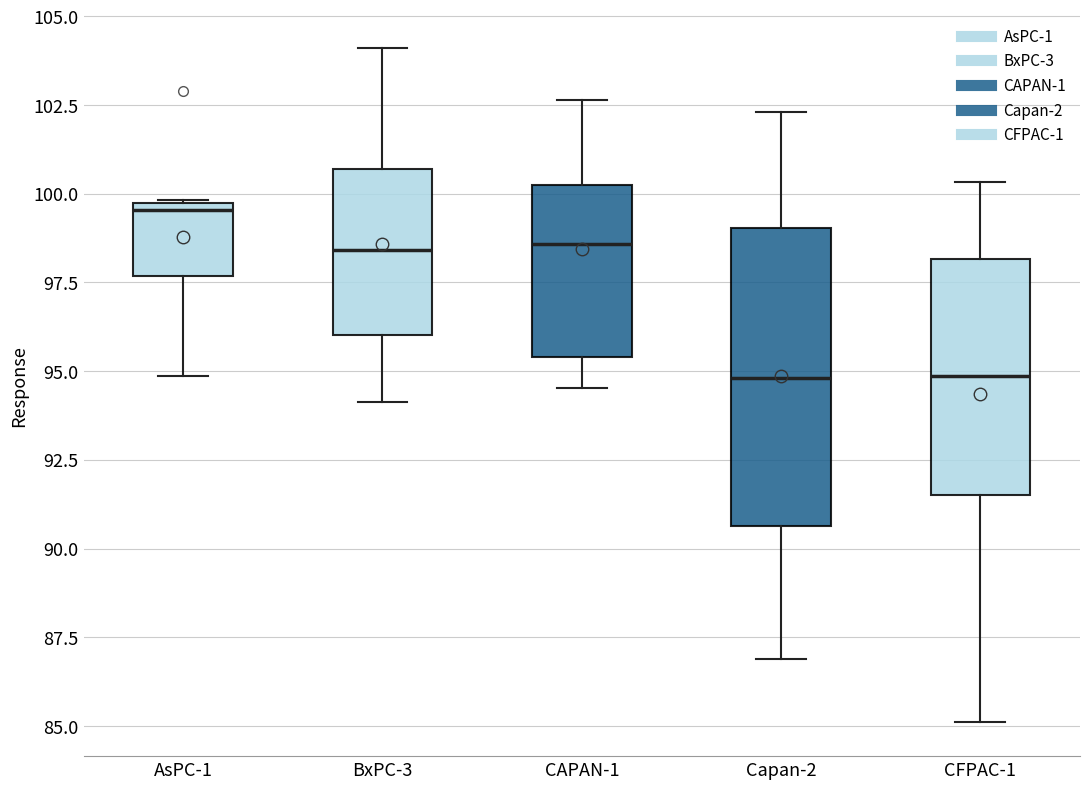

Reading left to right, transcribe this box plot: for each box, give where its median line is, the range the box spans, and where its two whiskers end, as read against the y-axis. The values are not printed on the chart, so give them approximately, as read against the axis.

AsPC-1: median 99.5 (just below the box's upper edge), box 97.5 to 99.5, whiskers 95.0 to 100.0
BxPC-3: median 98.5, box 96.0 to 100.5, whiskers 94.0 to 104.0
CAPAN-1: median 98.5, box 95.5 to 100.5, whiskers 94.5 to 102.5
Capan-2: median 95.0, box 90.5 to 99.0, whiskers 87.0 to 102.5
CFPAC-1: median 95.0, box 91.5 to 98.0, whiskers 85.0 to 100.5